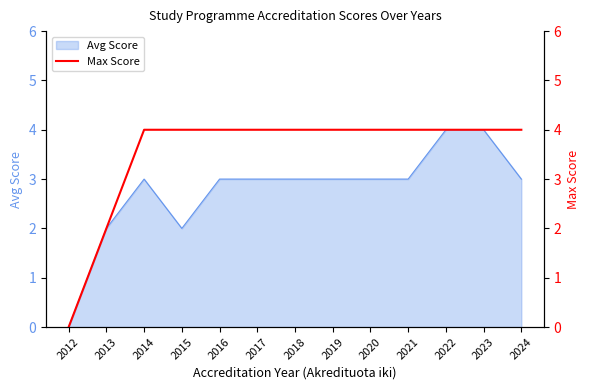

Is it true that the value at 2013 is 3?

False